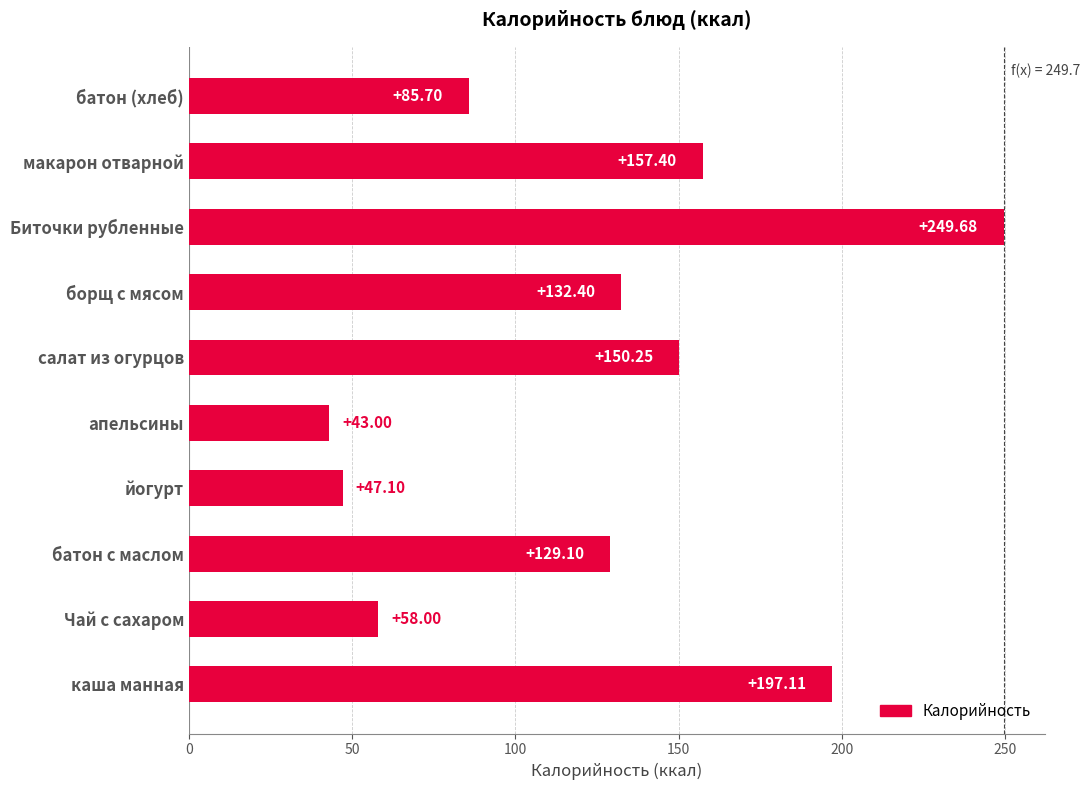

Where is the data nearest to the value 146?

салат из огурцов